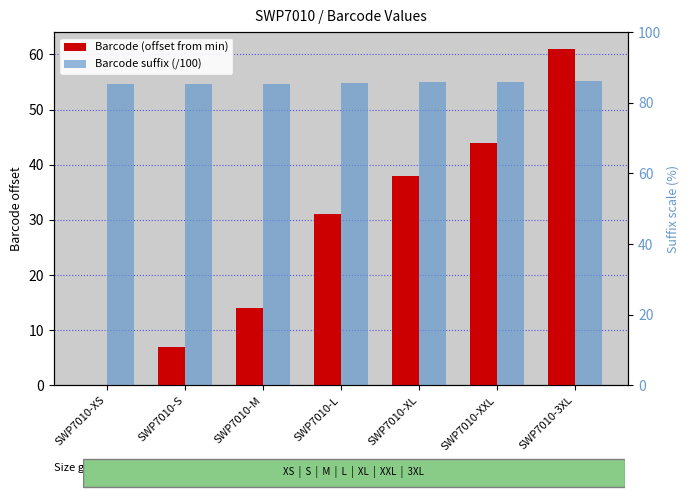

What is the difference between the highest and lowest values at SWP7010-XXL?

11.0